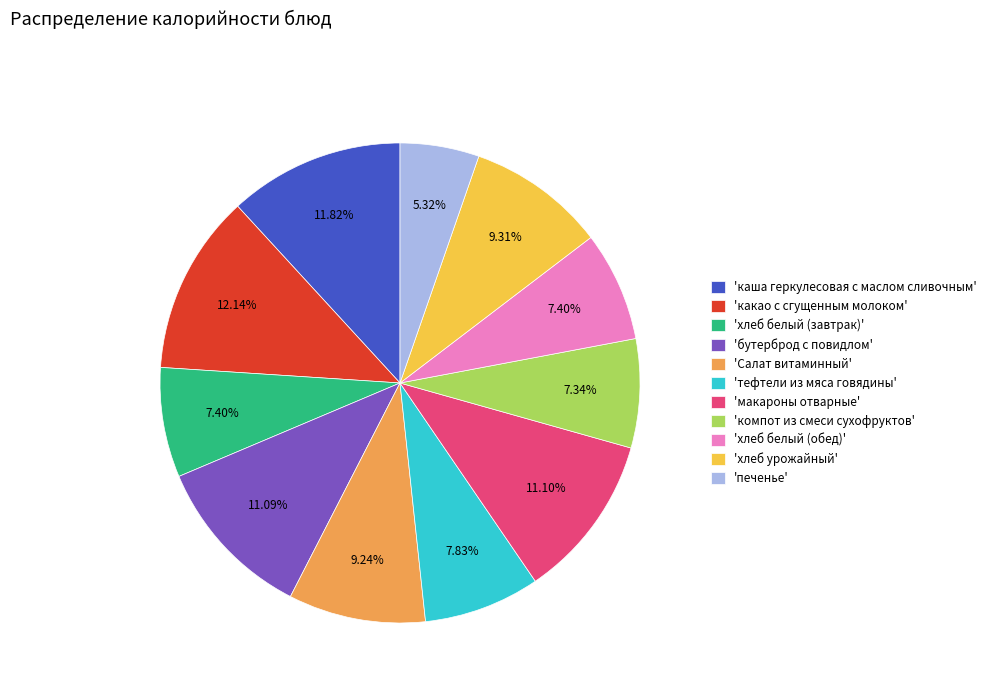

What is the smallest slice in the pie chart?

'печенье'